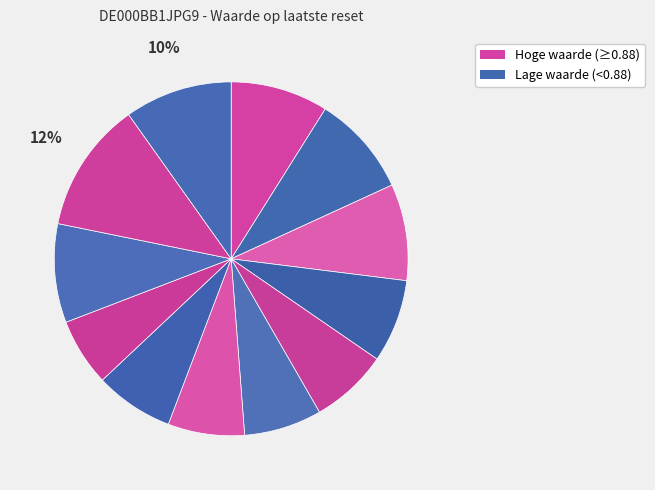

To the nearest percent, what is the average slice percentage?

8%